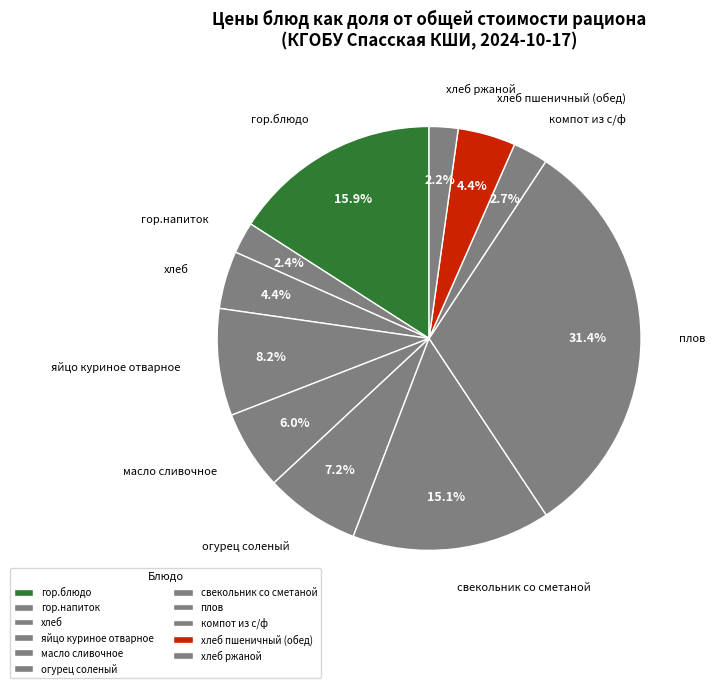

What portion of the pie excludes яйцо куриное отварное?

91.8%